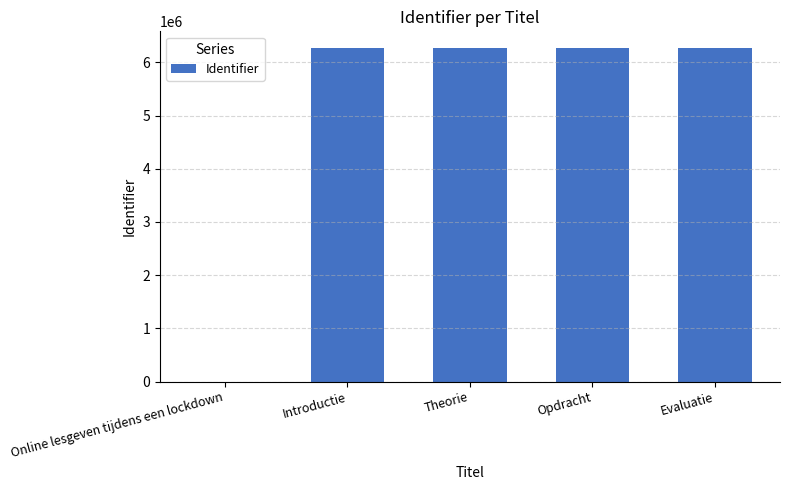

What is the greatest value displayed?

6270467